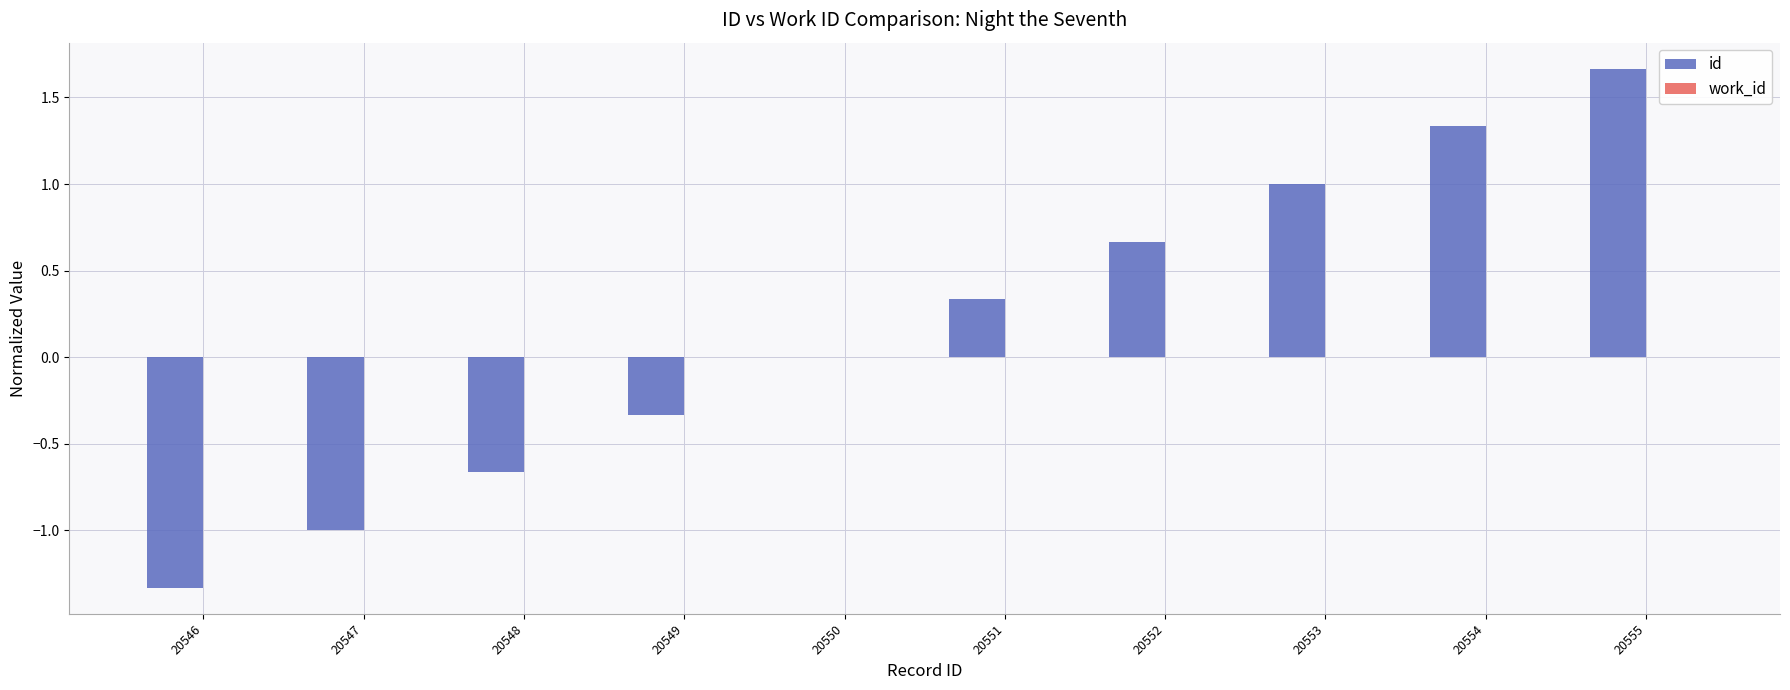

Count the number of data series in this chart.

1